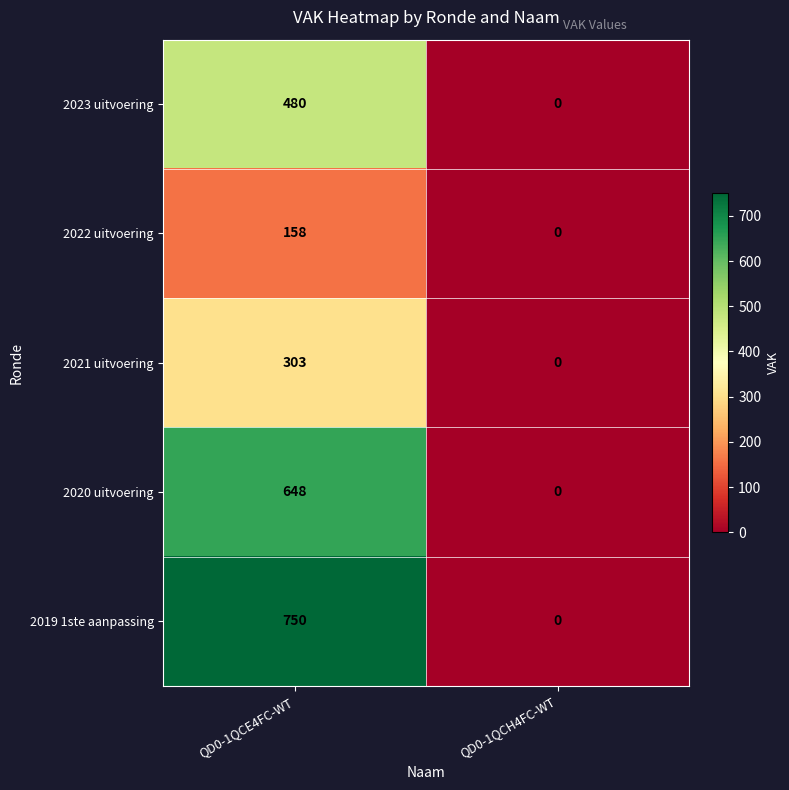

What is the approximate value of 2020 uitvoering at QD0-1QCE4FC-WT, to the nearest 10?

650